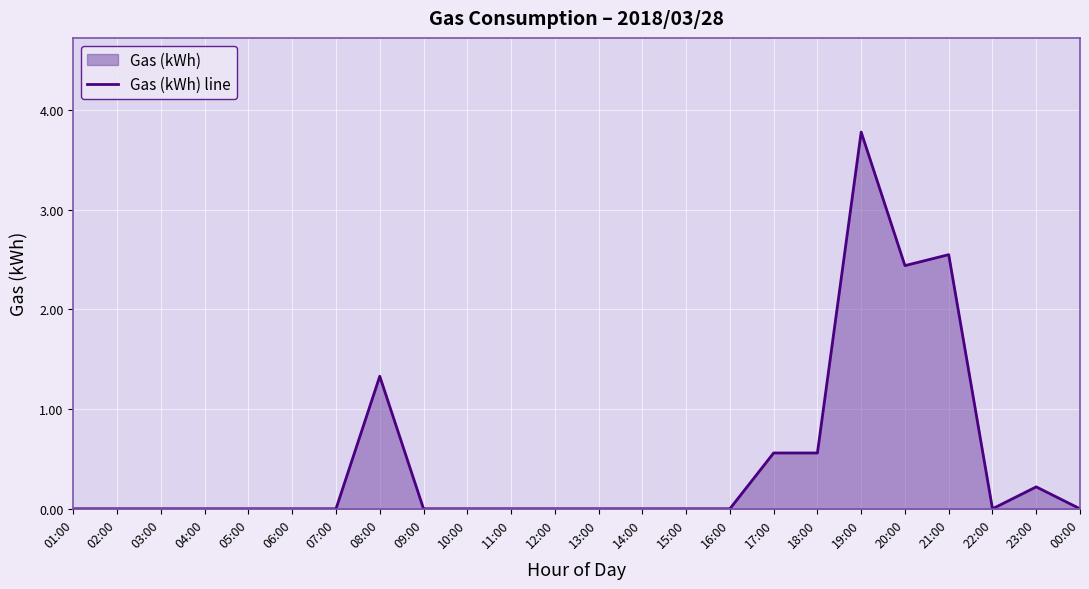

Reading left to right, extract all data points from this chart.

0.0	0.0	0.0	0.0	0.0	0.0	0.0	1.3	0.0	0.0	0.0	0.0	0.0	0.0	0.0	0.0	0.6	0.6	3.8	2.4	2.5	0.0	0.2	0.0